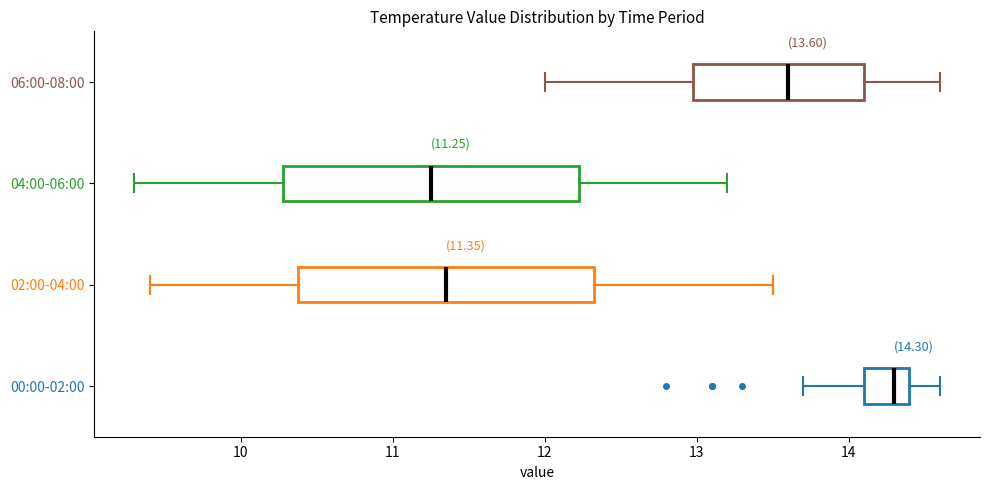

Which box has the furthest to the left median line?

04:00-06:00